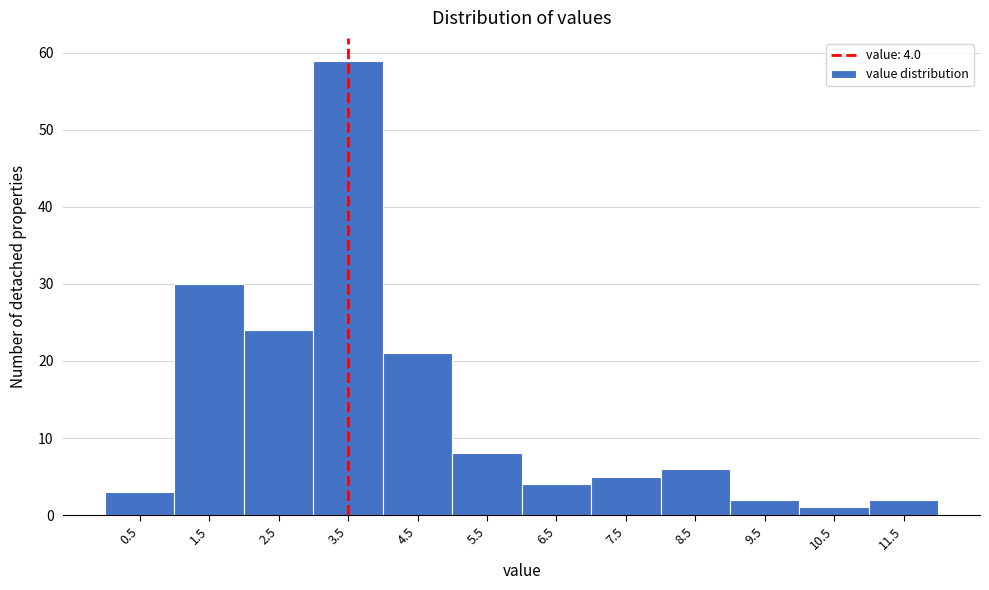

Reading right to left, transcribe all the data shown in this chart.

11.5=2	10.5=1	9.5=2	8.5=6	7.5=5	6.5=4	5.5=8	4.5=21	3.5=59	2.5=24	1.5=30	0.5=3